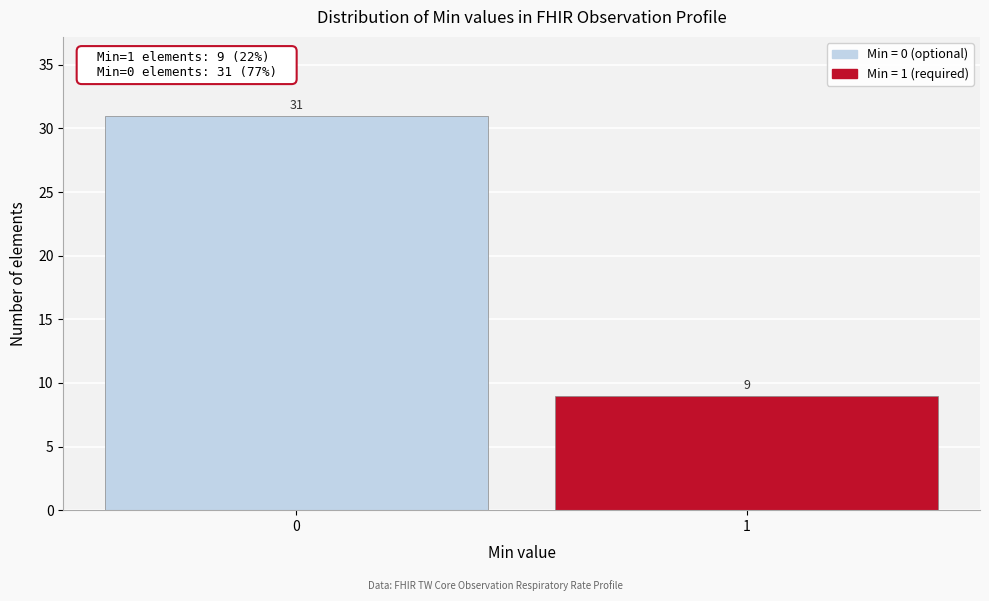

Reading right to left, what are all the values shown in this chart?

9	31